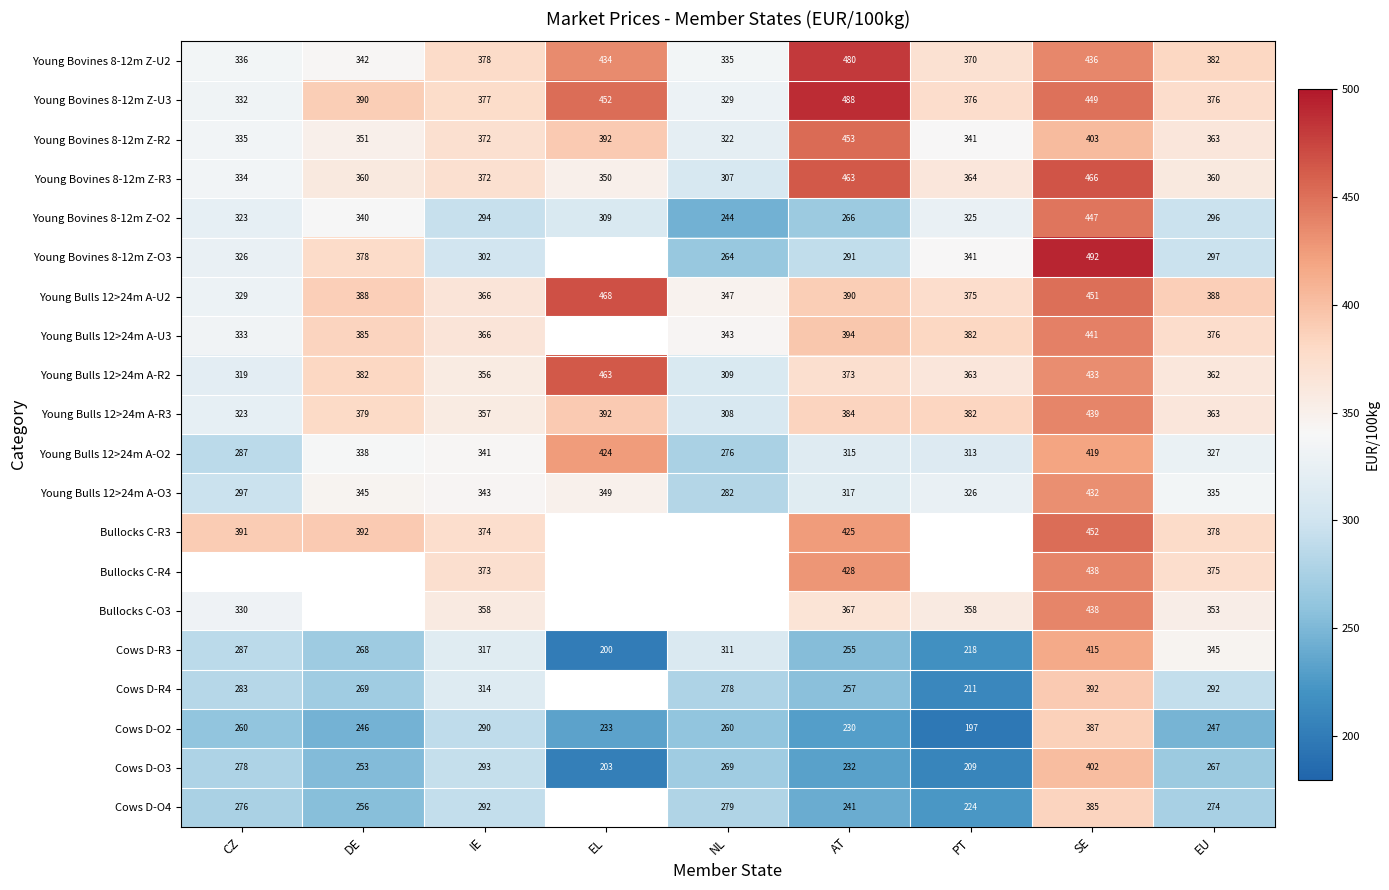

List the labels in order of Cows D-O3 value, largest first.

SE, IE, CZ, NL, EU, DE, AT, PT, EL